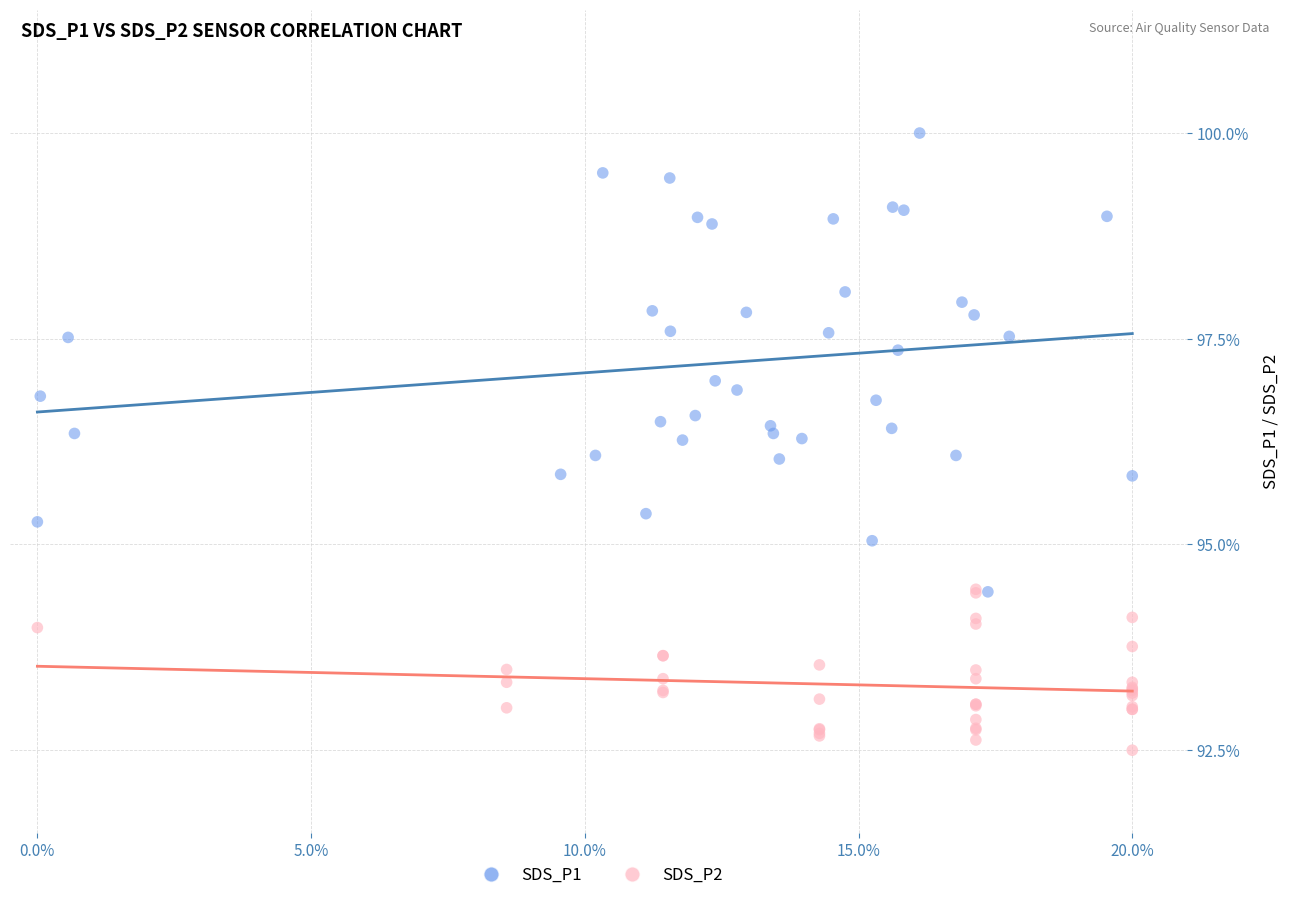

Which series contains the lowest Y value?

SDS_P2